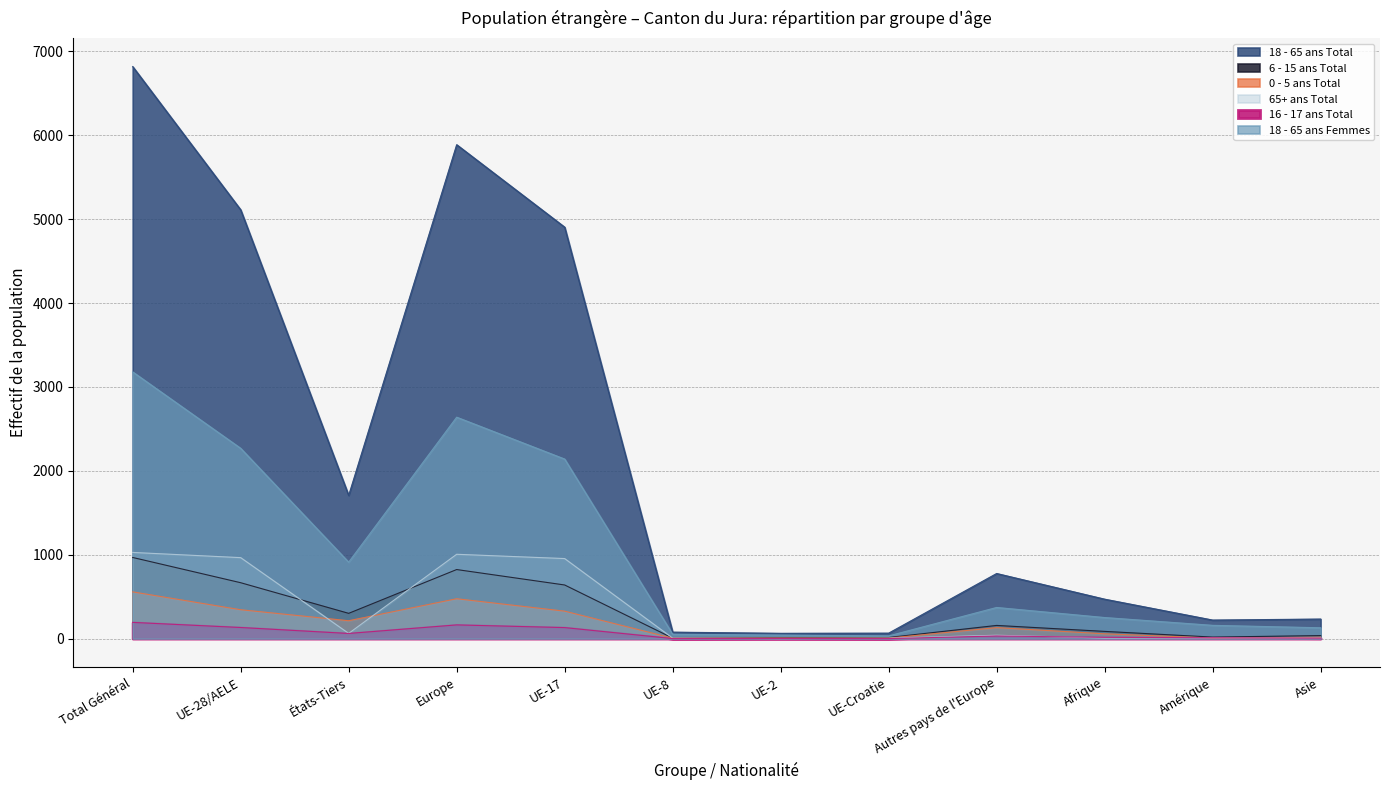

The value of 16 - 17 ans Total at UE-28/AELE is 132. True or false?

True